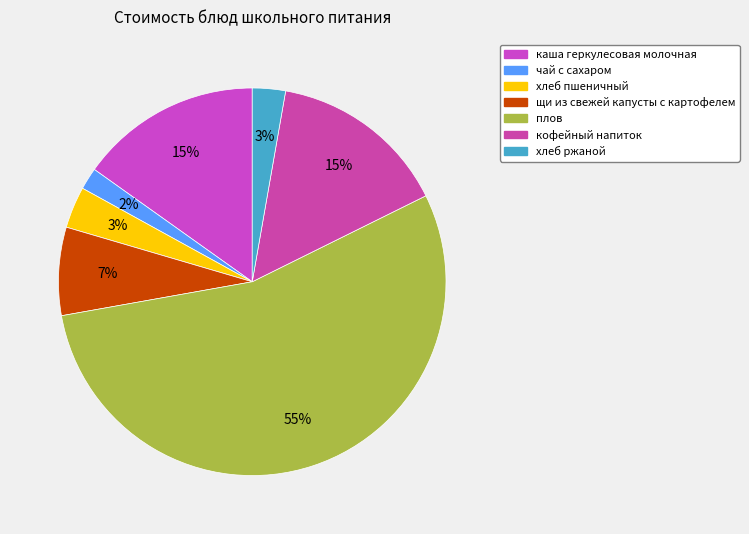

Rank the categories by value from highest to lowest.

плов, каша геркулесовая молочная, кофейный напиток, щи из свежей капусты с картофелем, хлеб пшеничный, хлеб ржаной, чай с сахаром